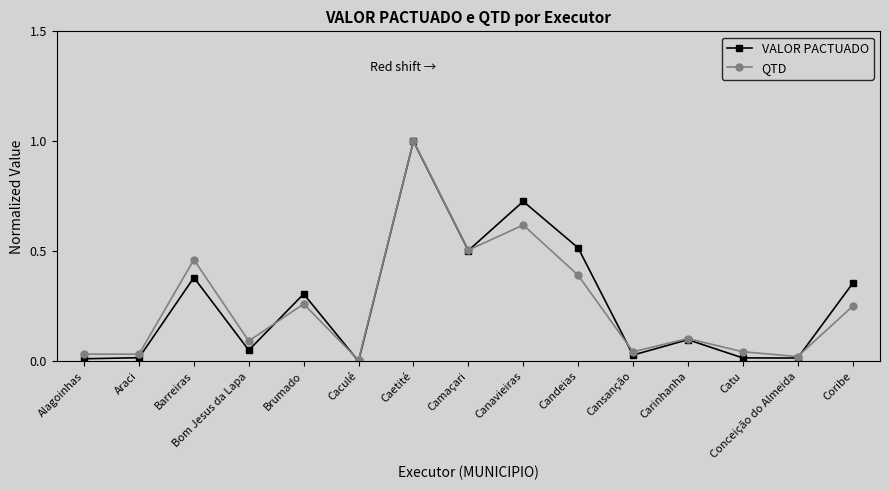

True or false: VALOR PACTUADO has more than 0 points higher than both neighbors.

True